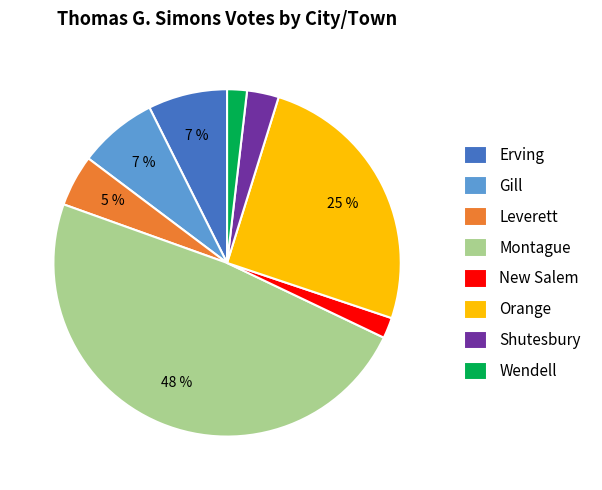

Which has a higher value, Gill or Leverett?

Gill